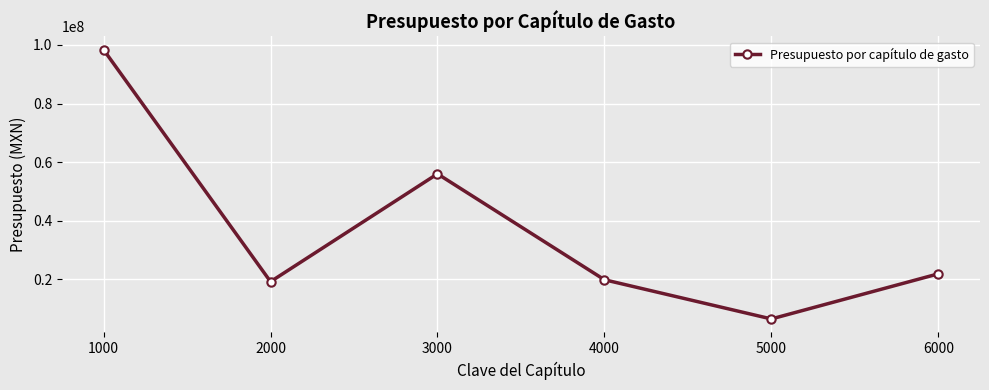

Where is the first local maximum?

3000